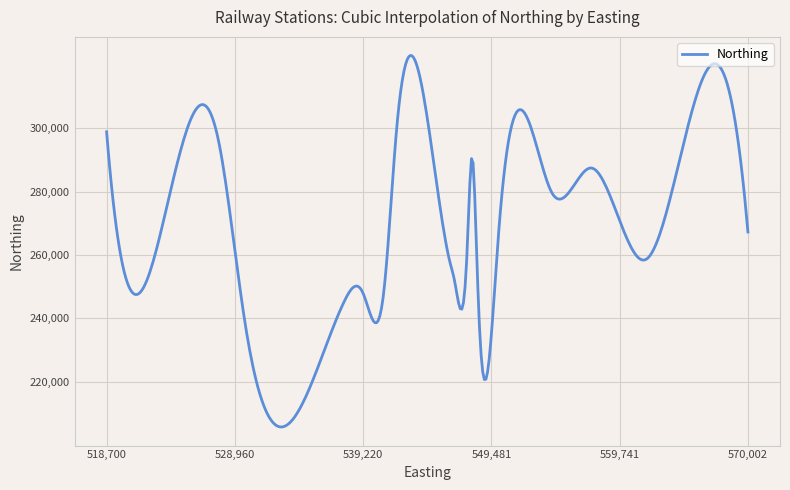

What is the difference between the maximum and minimum values?

117308.9